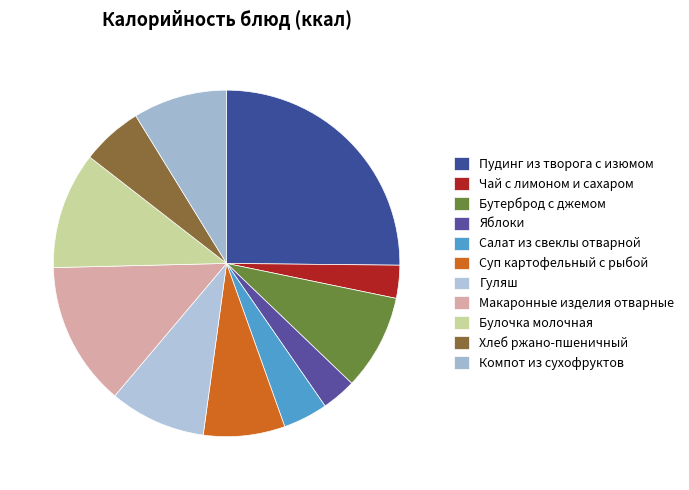

Count the number of slices in the pie.

11